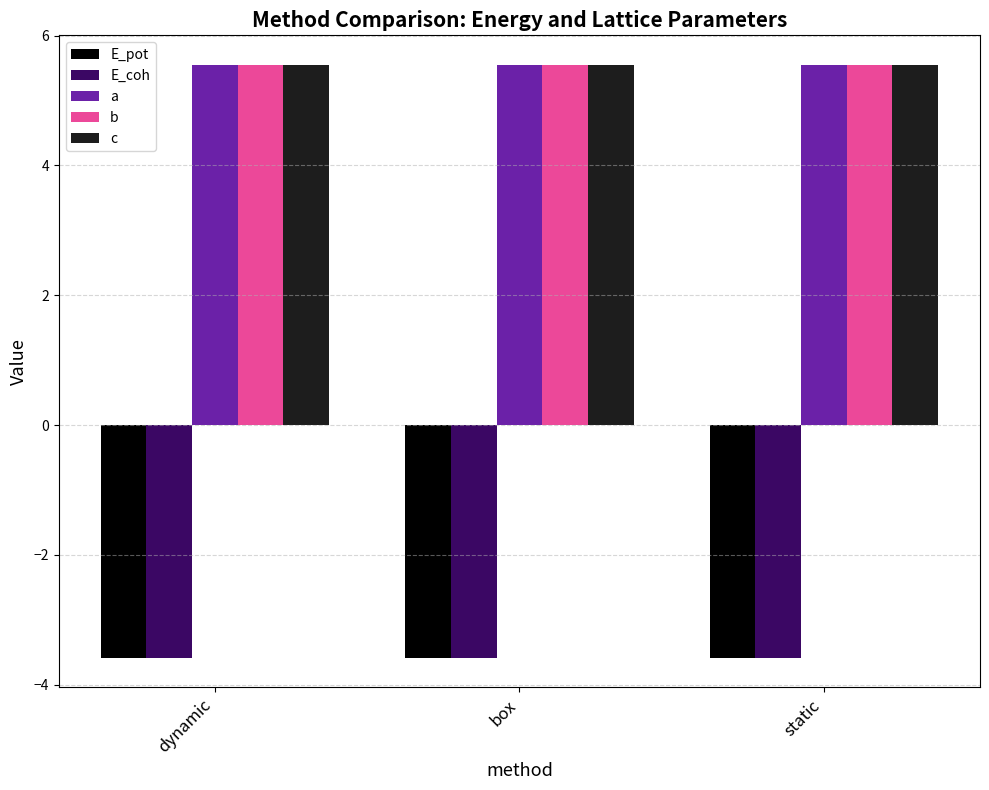

Is it true that b equals 2.1 at static?

False